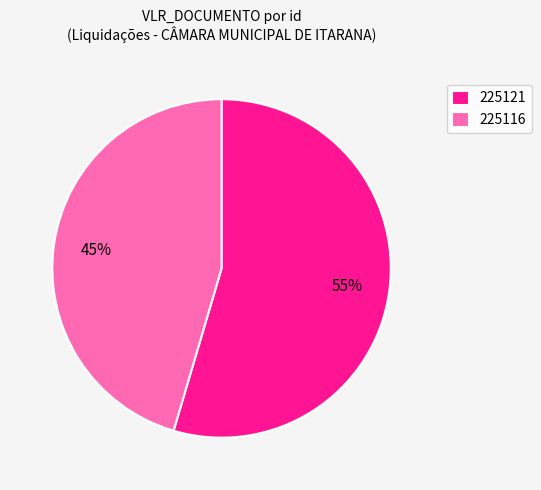

How many segments does this pie chart have?

2